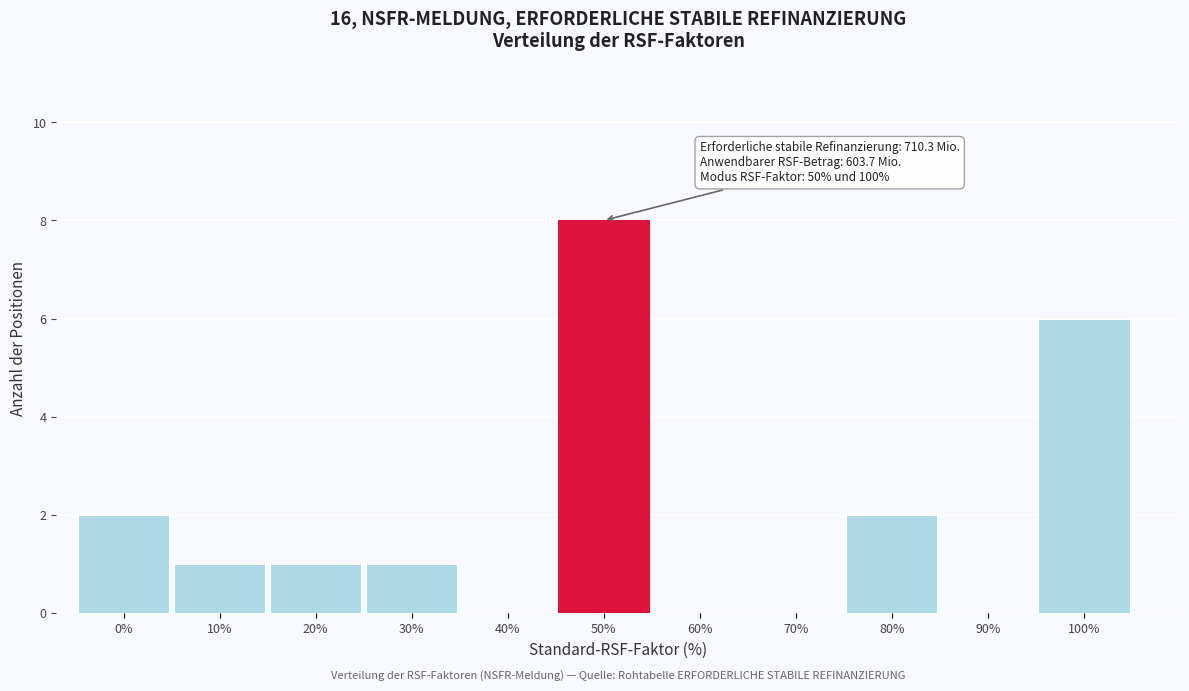

Reading left to right, list all the values displayed in this chart.

0%=2	10%=1	20%=1	30%=1	40%=0	50%=8	60%=0	70%=0	80%=2	90%=0	100%=6